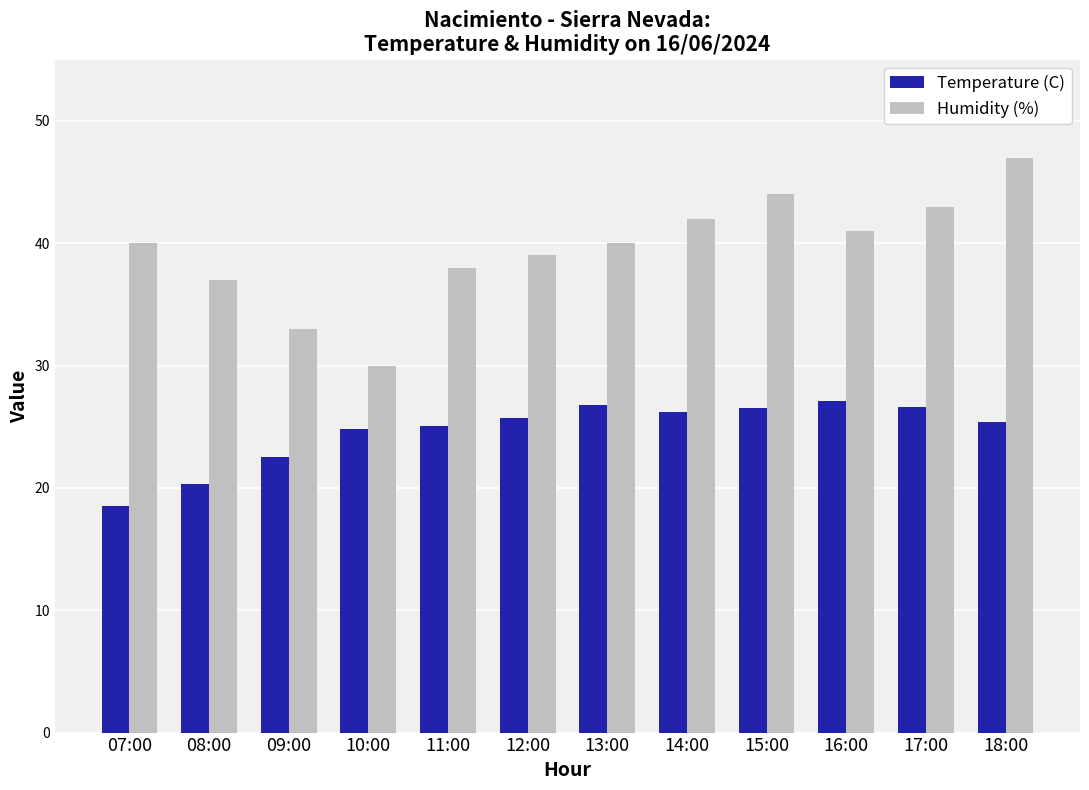

Is the value of Temperature (C) at 10:00 greater than the value of Humidity (%) at 09:00?

No